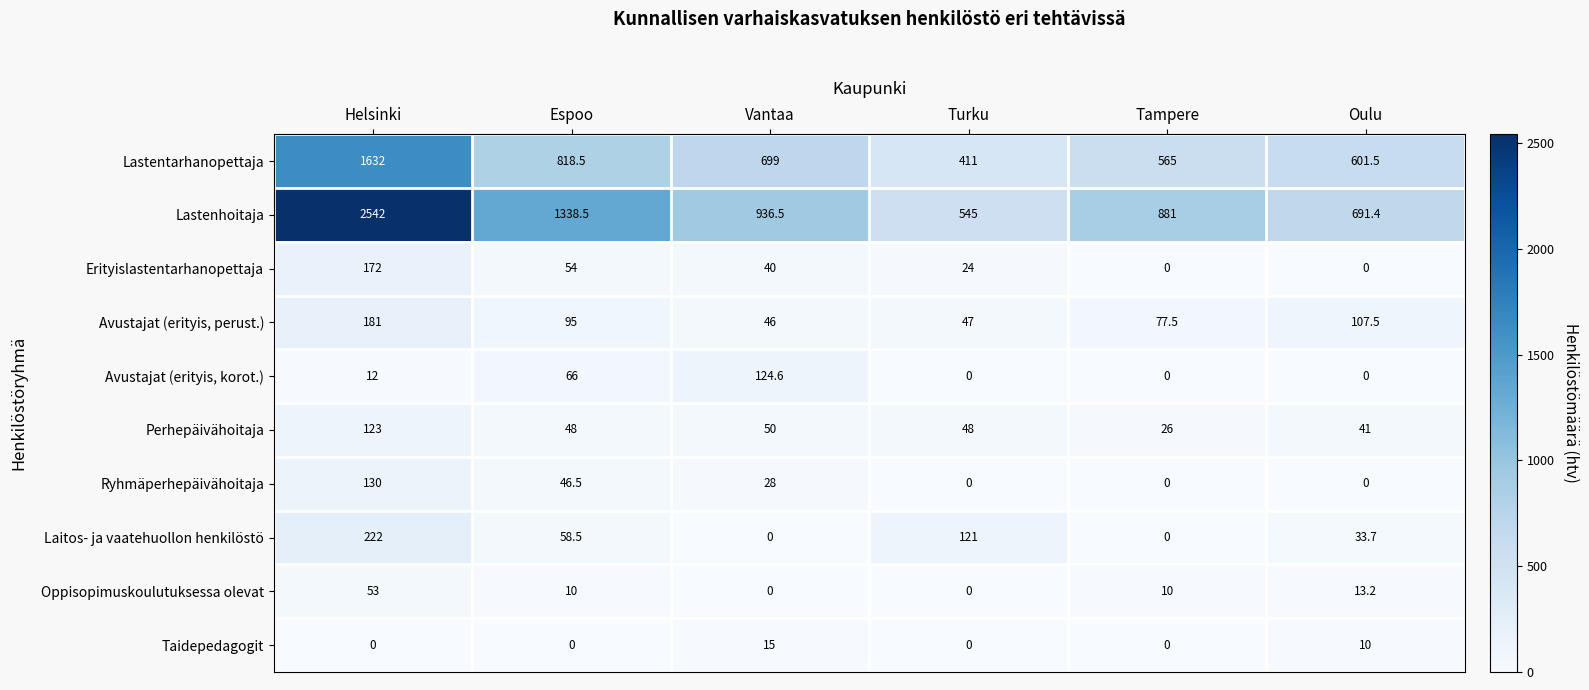

Which category has the highest value in the Laitos- ja vaatehuollon henkilöstö series?

Helsinki